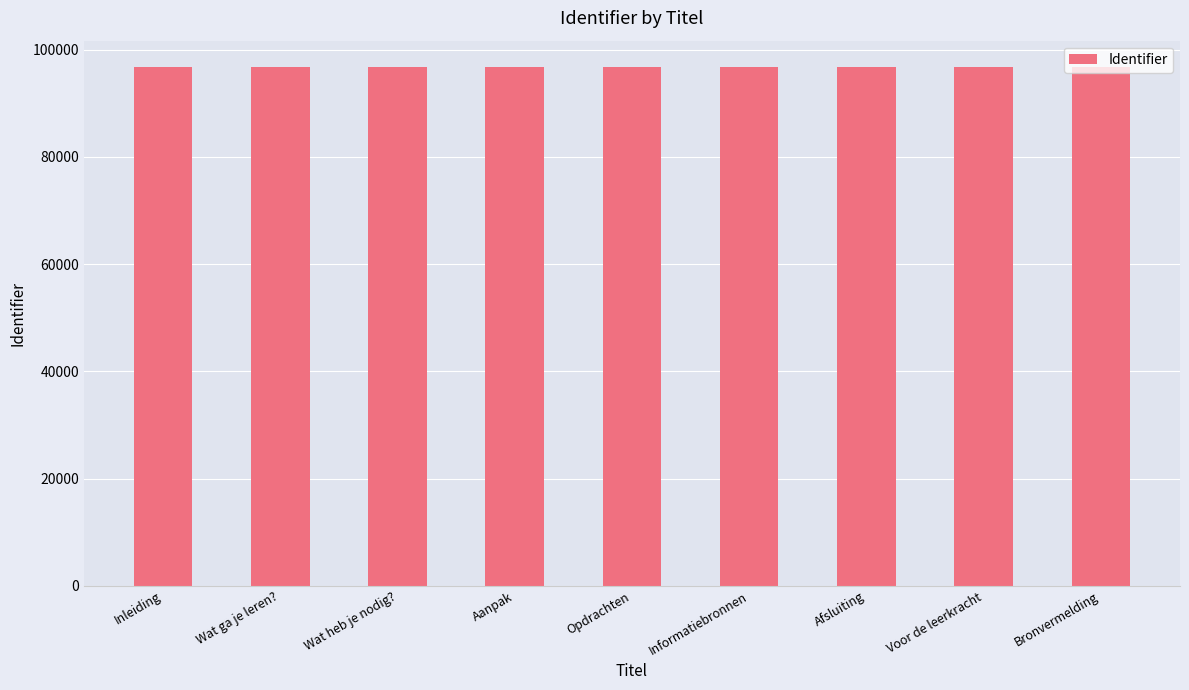

What is the label of the 7th bar from the left?

Afsluiting